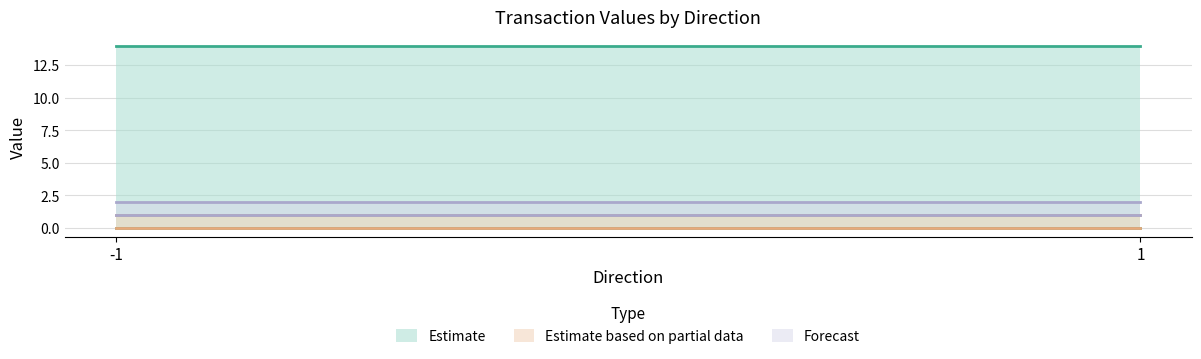

How many lines are shown in the chart?

3